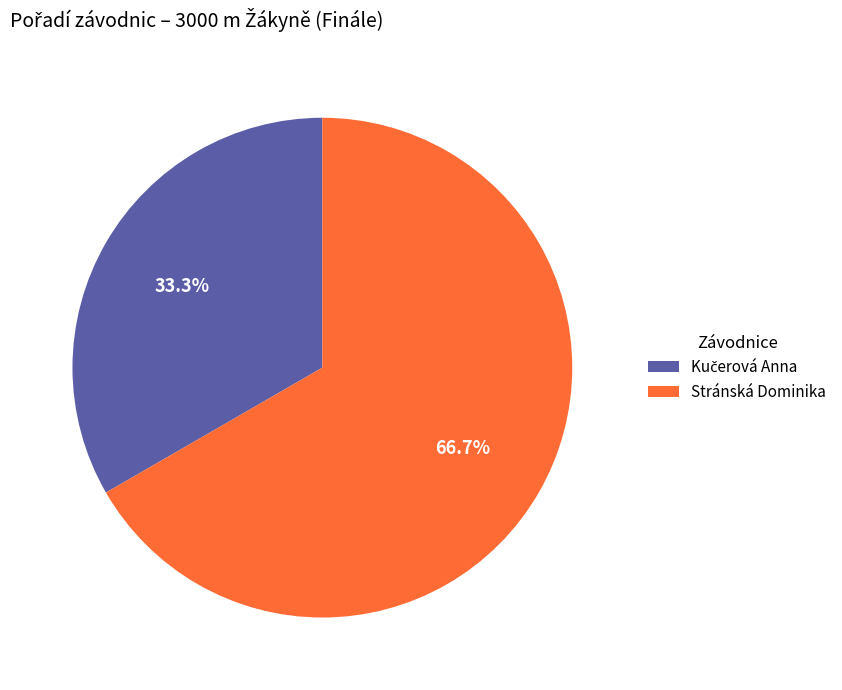

To the nearest percent, what is the average slice percentage?

50%